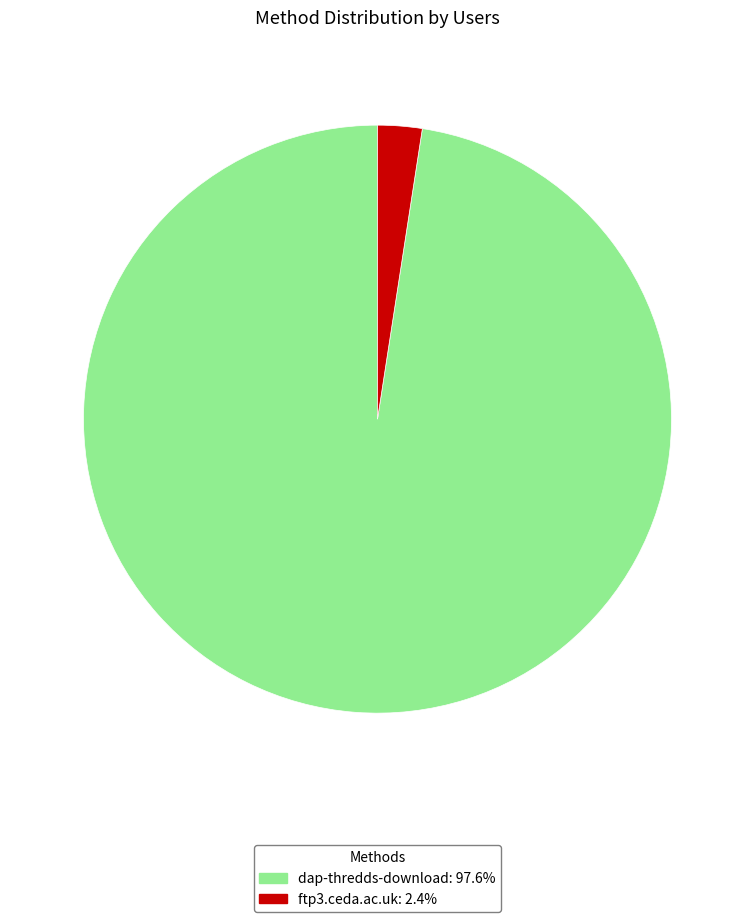

Between dap-thredds-download and ftp3.ceda.ac.uk, which is larger?

dap-thredds-download